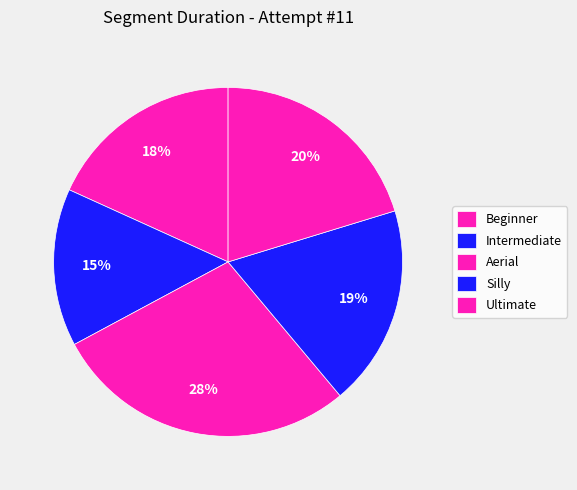

How many slices are in this pie chart?

5